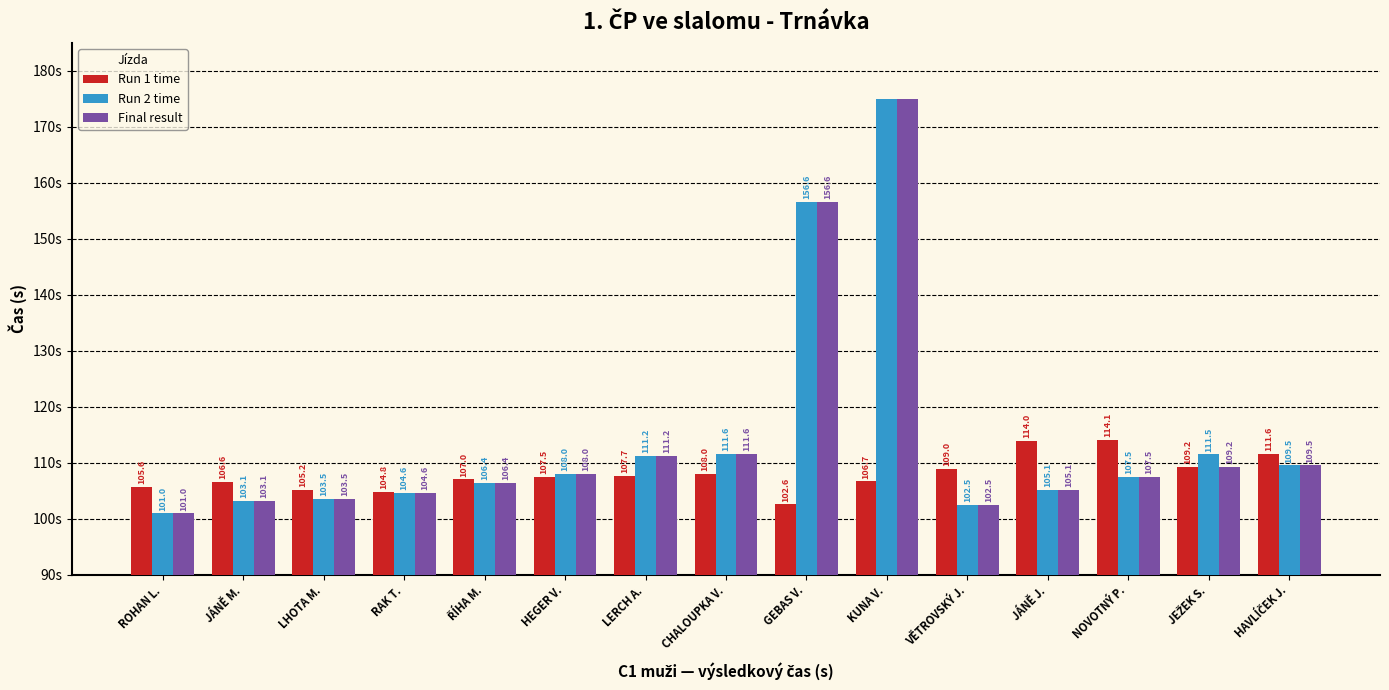

Is the value of Run 2 time at JÁNĚ J. greater than the value of Final result at RAK T.?

Yes